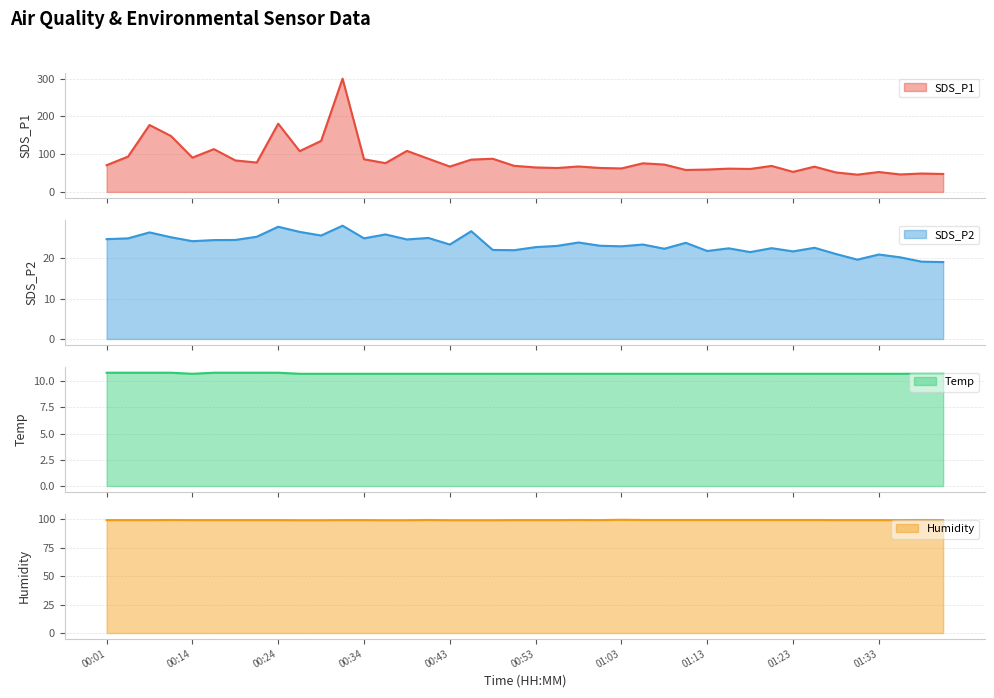

At which label is Temp line closest to 10?

00:14